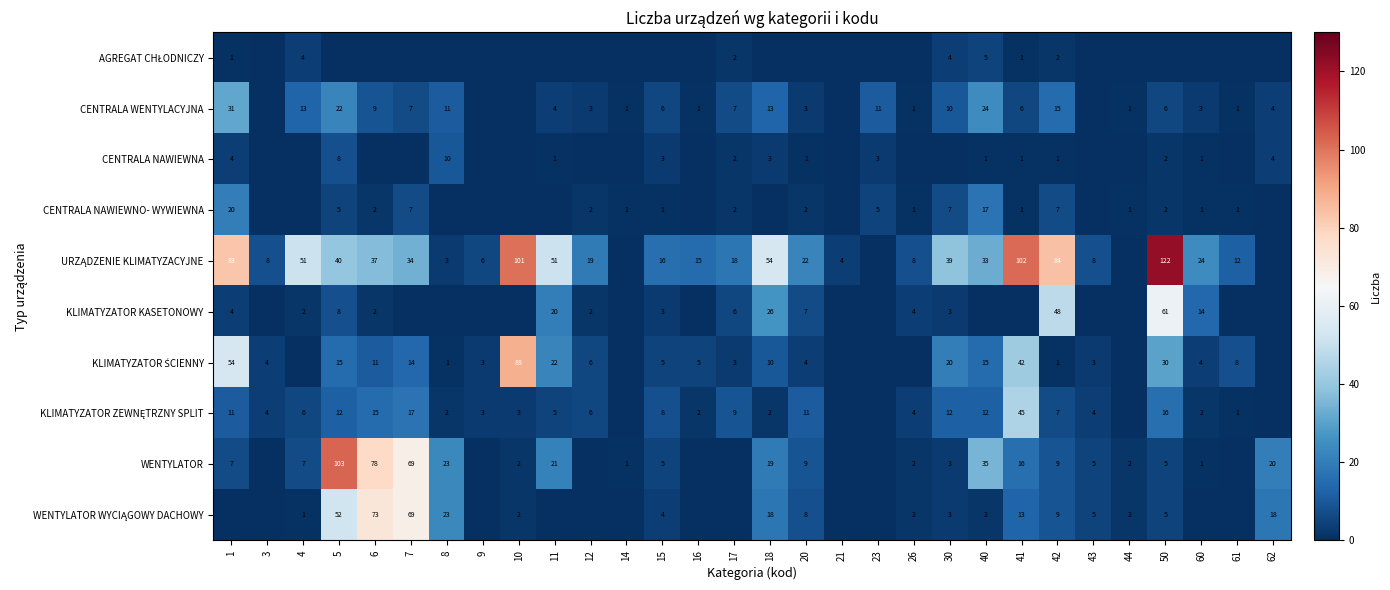

Which has a higher value, 44 or 6?

44